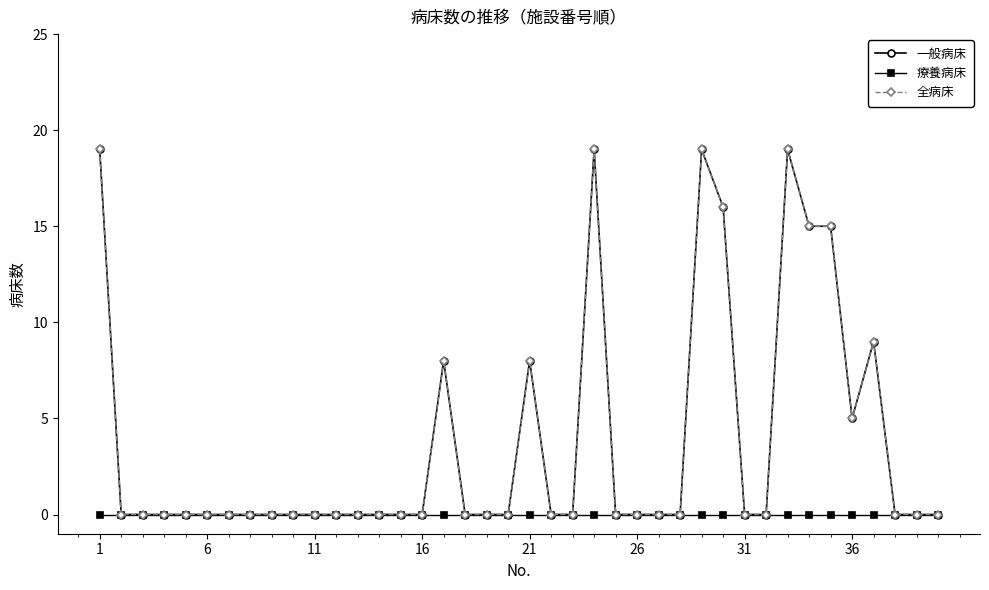

Is this an area chart (filled region under the line)?

No